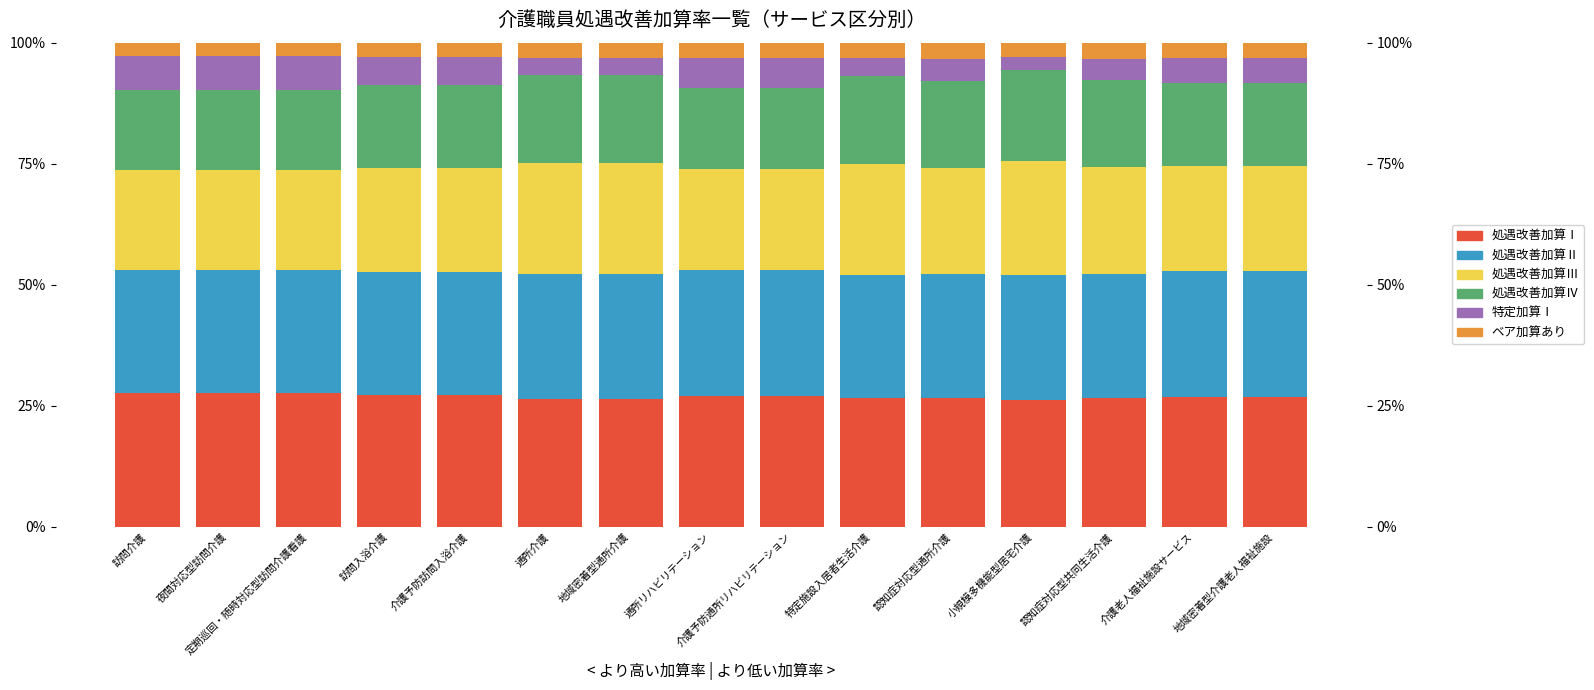

How many distinct data groups are displayed?

6